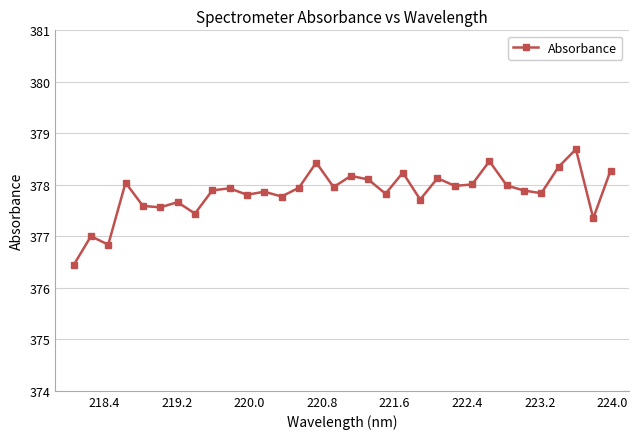

What is the value of the 17th point from the left?

378.2